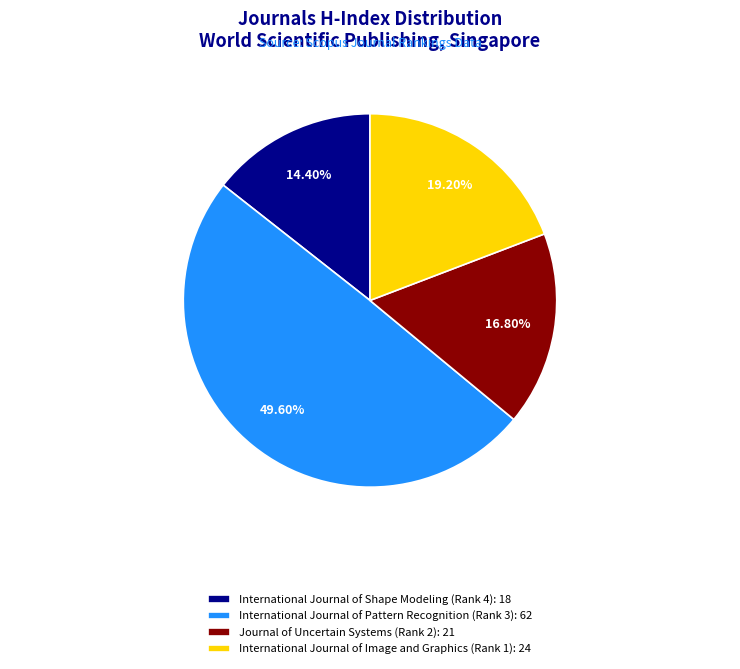

Rank the categories by value from lowest to highest.

International Journal of Shape Modeling (Rank 4), Journal of Uncertain Systems (Rank 2), International Journal of Image and Graphics (Rank 1), International Journal of Pattern Recognition (Rank 3)